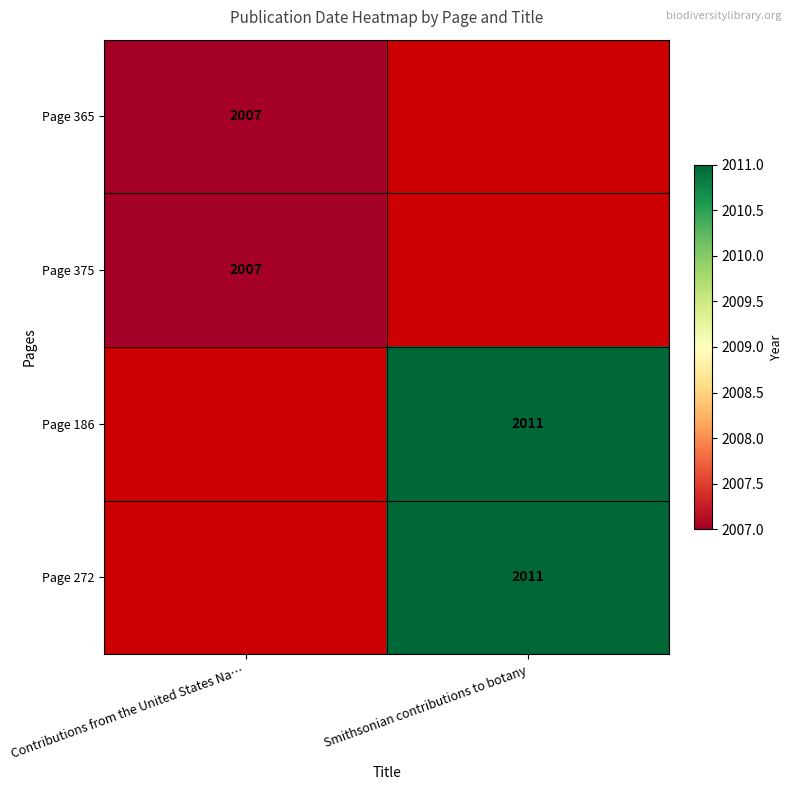

True or false: Page 272 has a value of 3322 at Smithsonian contributions to botany.

False